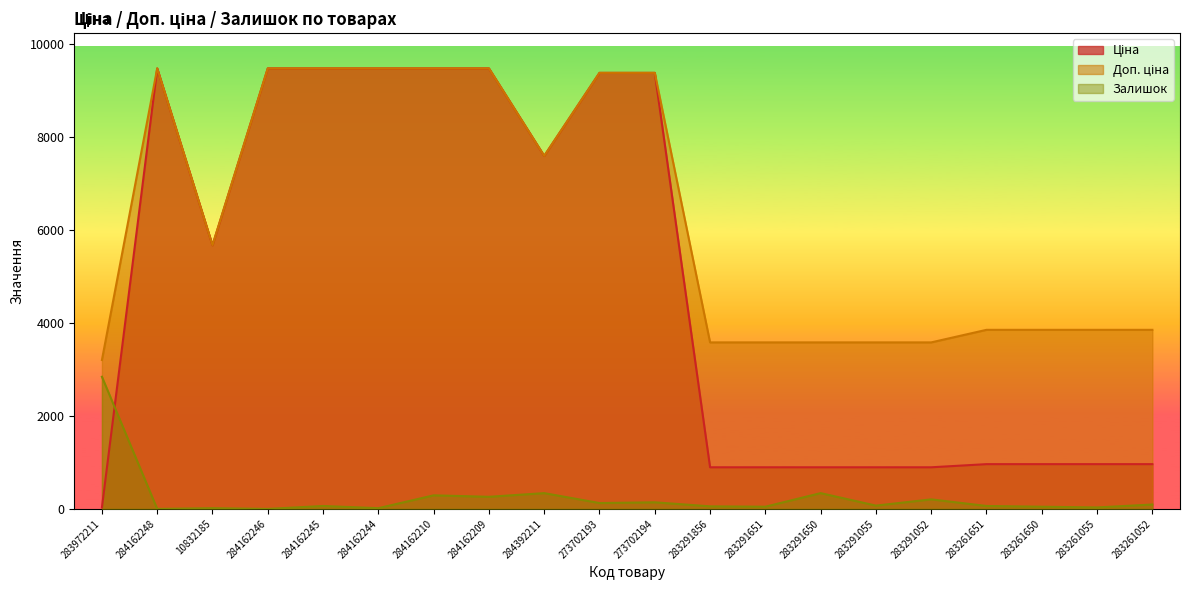

Is the value of Доп. ціна at 283261052 greater than the value of Ціна at 283261052?

Yes